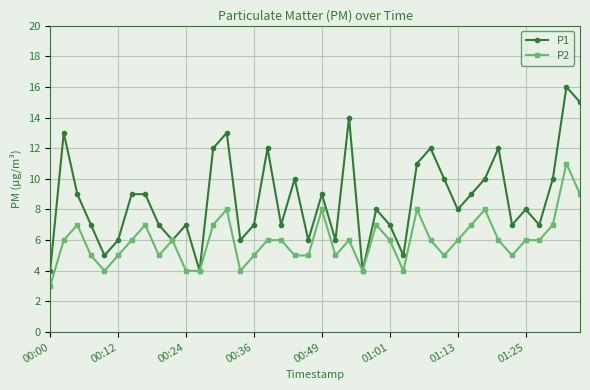

True or false: P1 has more than 2 points higher than both neighbors.

True